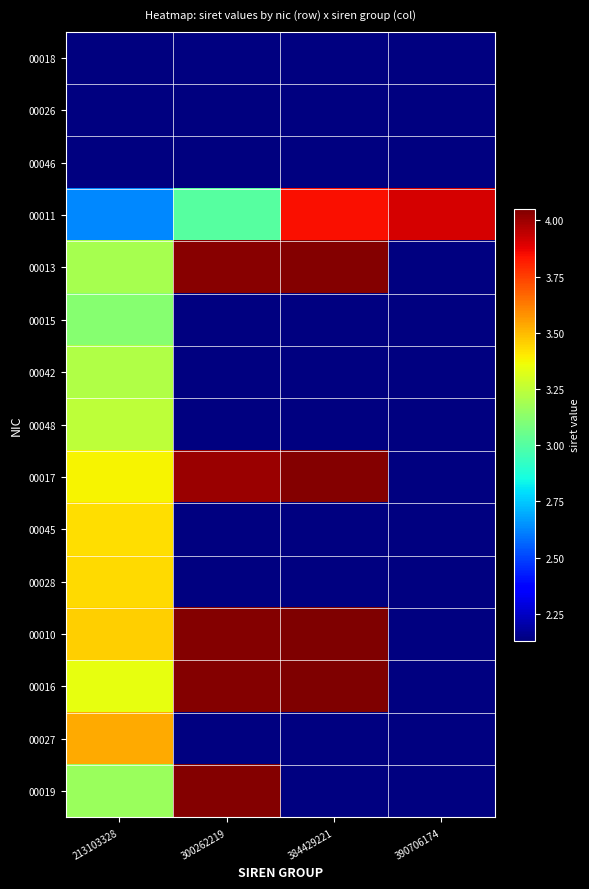

Which has a higher value, 300262219 or 390706174?

390706174